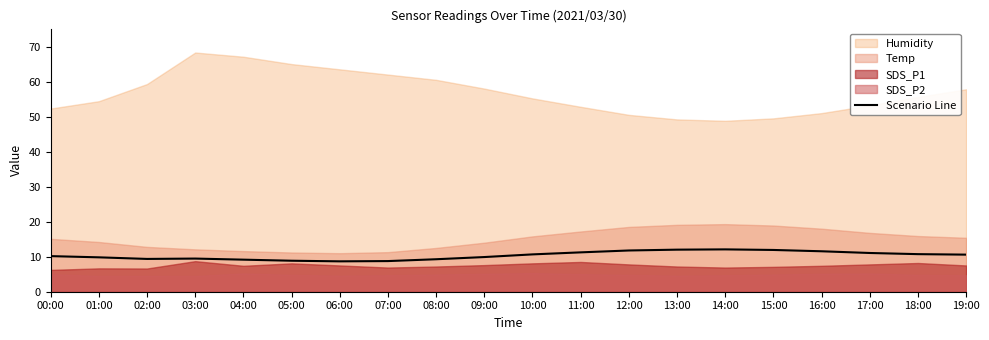

How many data points are above 10?

11